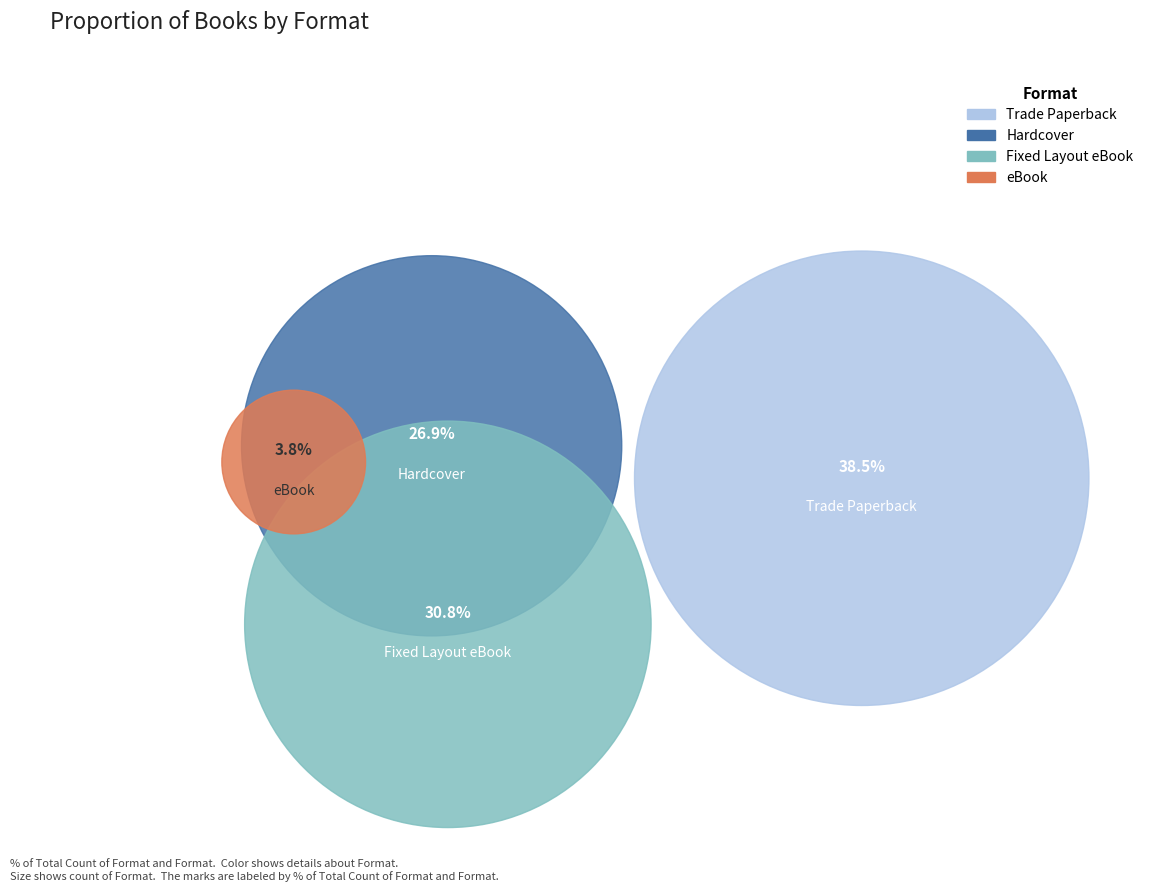

Does any single category account for the majority?

No